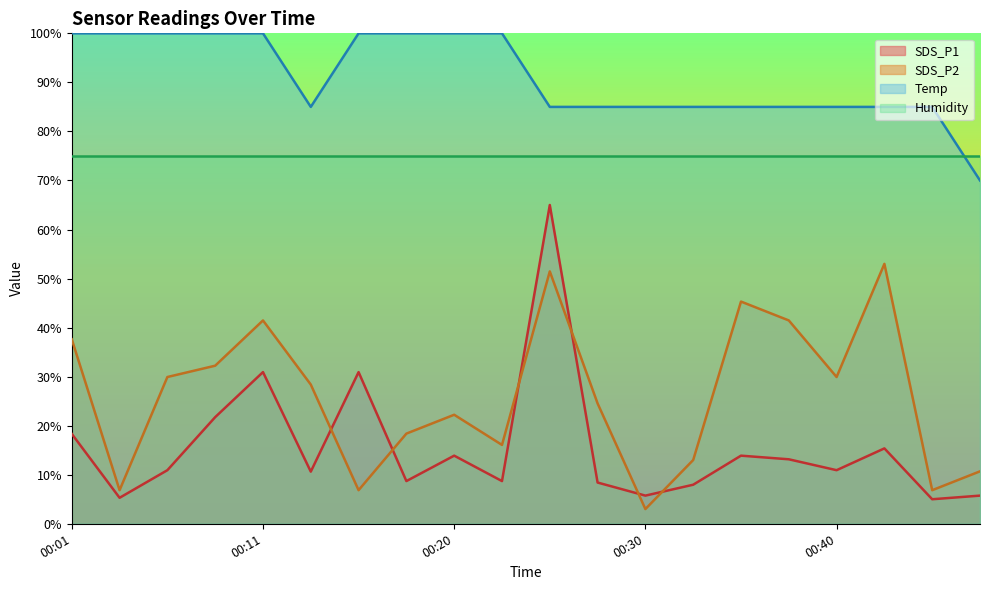

Does the chart have visible grid lines?

No